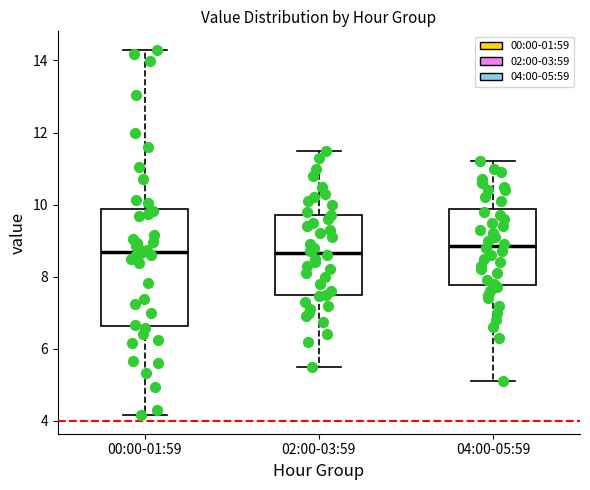

Where is the upper edge of the box for 00:00-01:59 on the y-axis? The values are not printed on the chart, so give them approximately, as read against the axis.

9.8